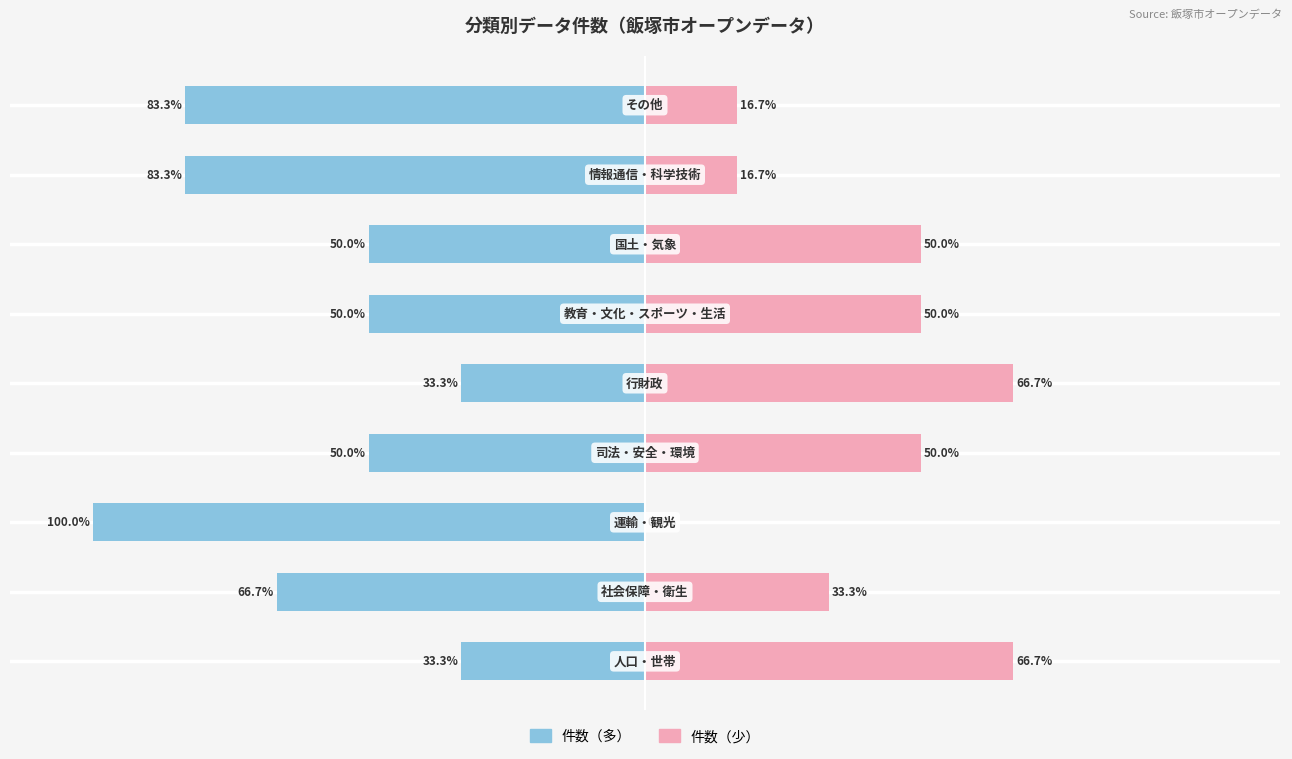

The 件数（少） series shows 50.0 at 5. True or false?

True